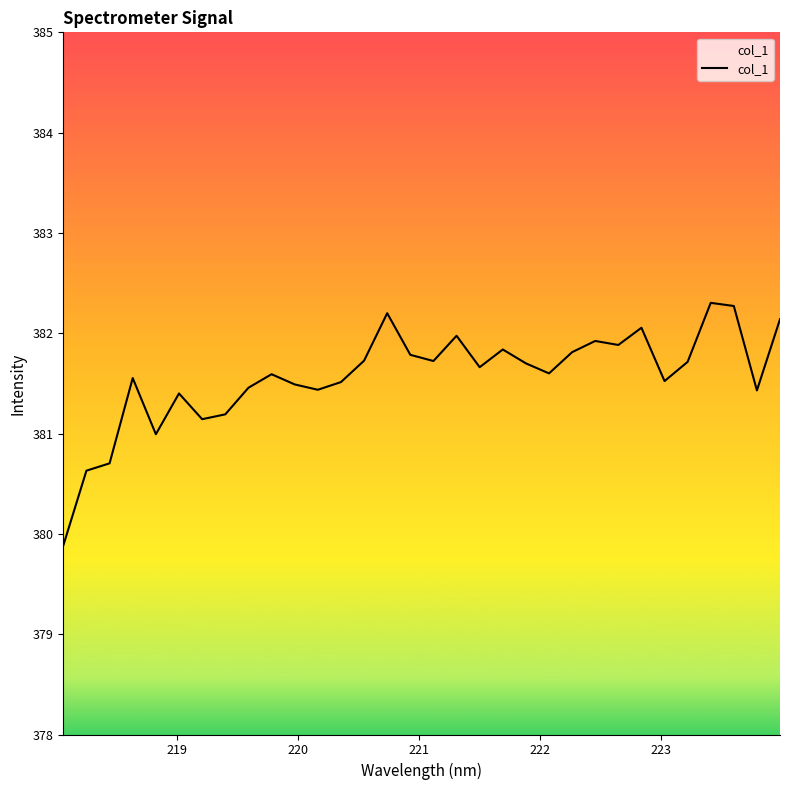

True or false: the data has more than 1 interior local peaks.

True